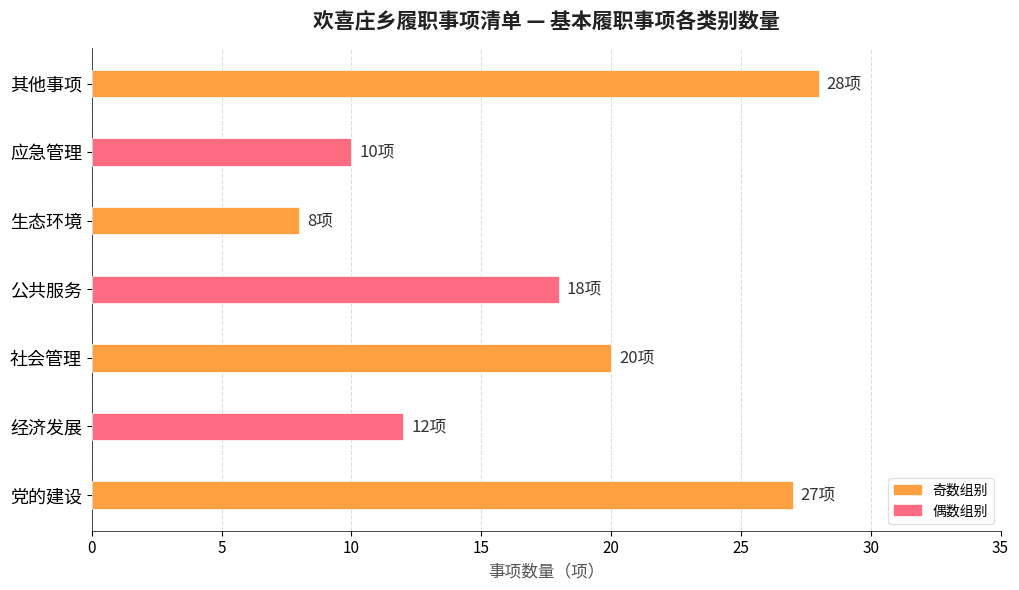

What is the sum of the values at 生态环境 and 应急管理?

18